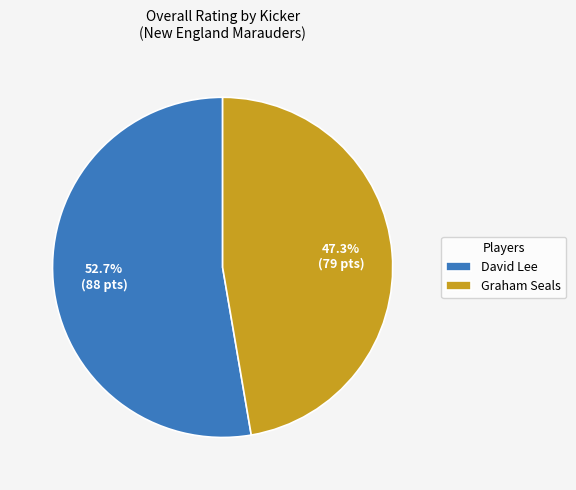

True or false: Graham Seals accounts for 41% of the total.

False